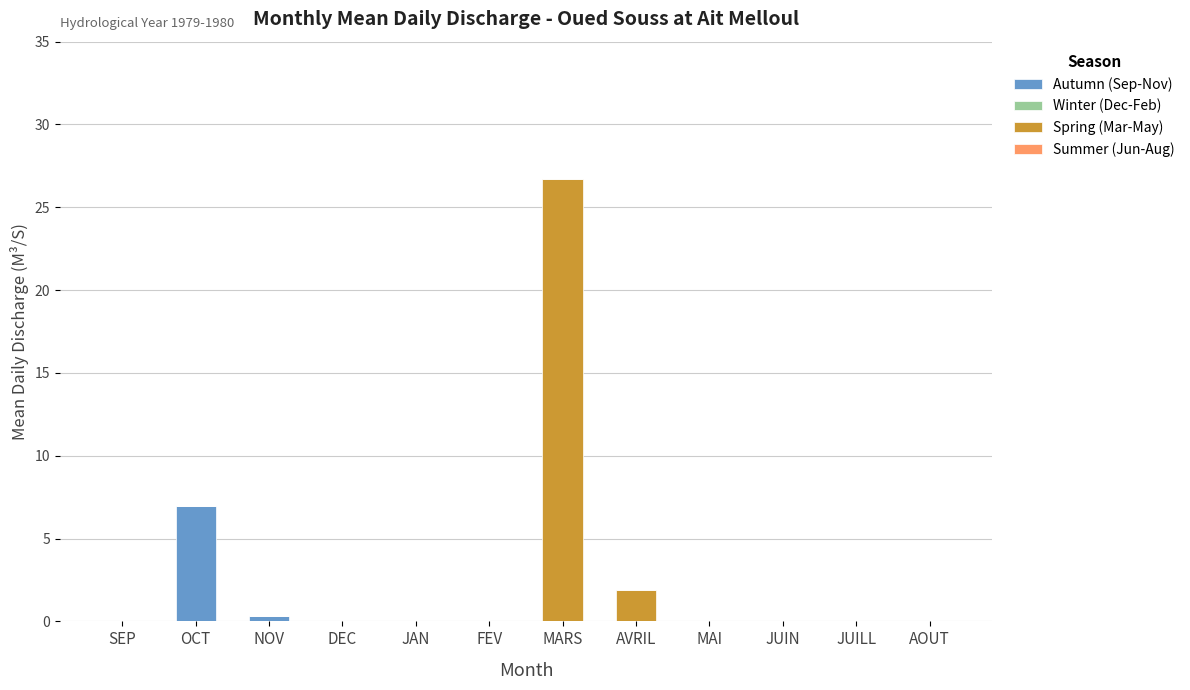

At which category is the sum across all series the highest?

MARS